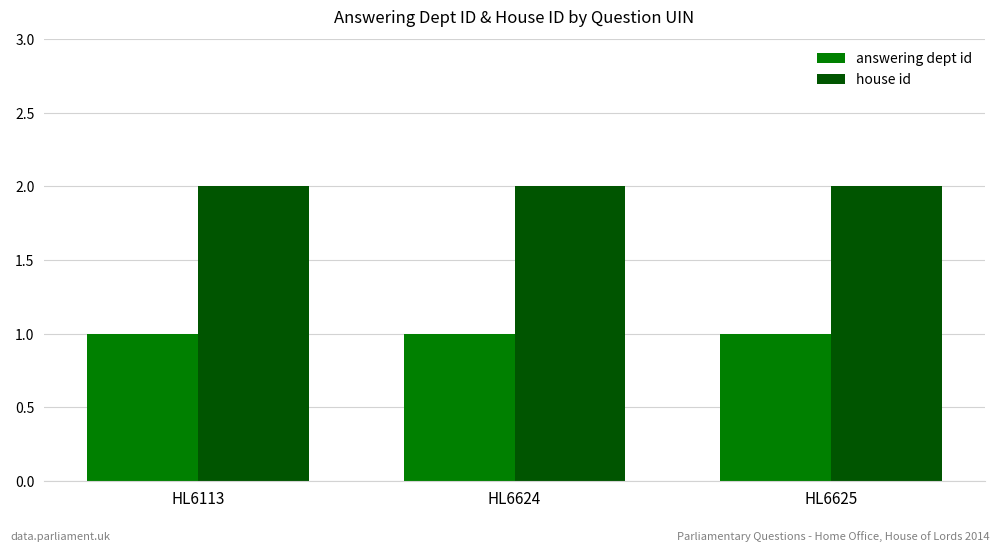

Reading left to right, extract all data points from this chart.

answering dept id: 1	1	1
house id: 2	2	2